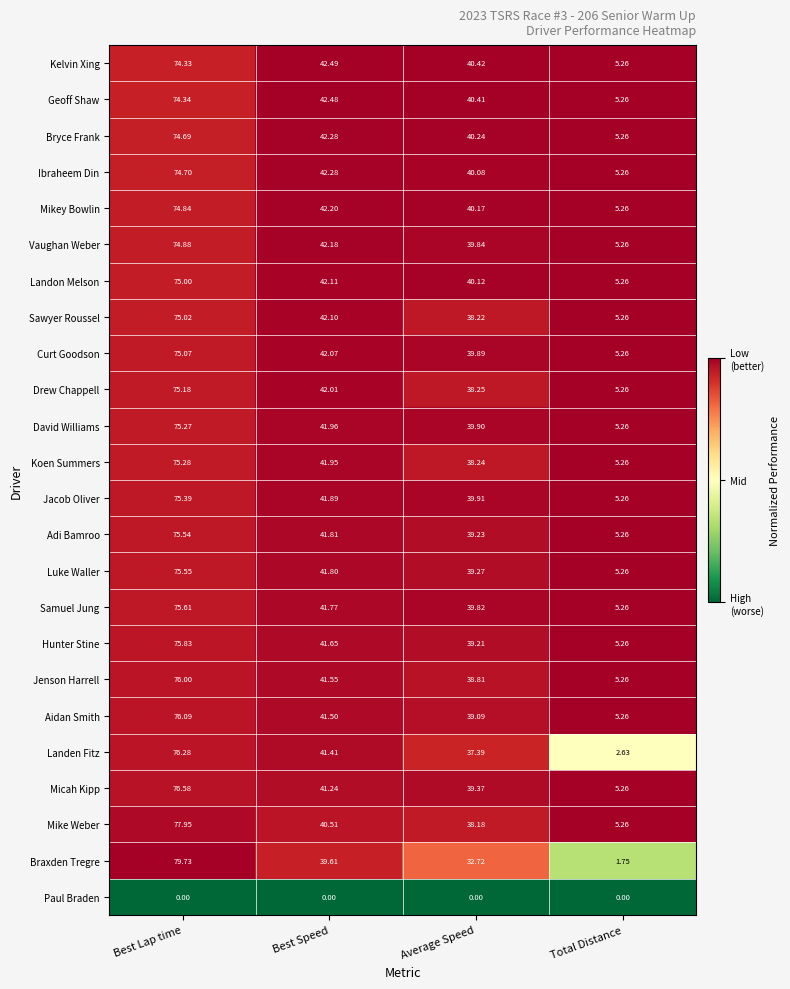

Which series has the largest total across all categories?

Kelvin Xing